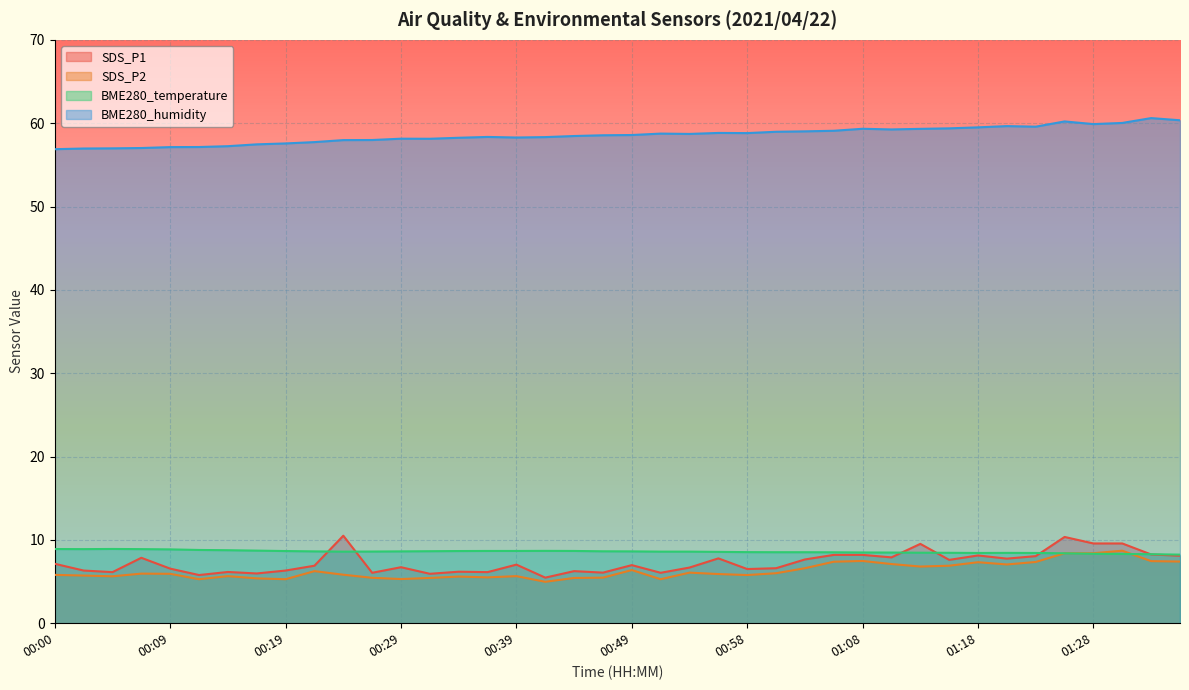

At which category does BME280_humidity reach its first local valley?

00:32